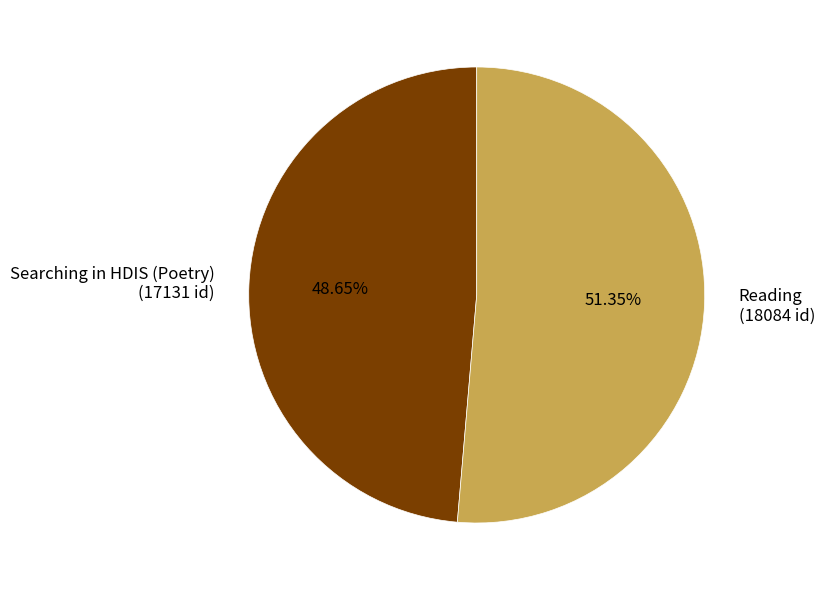

To the nearest percent, what is the combined percentage of Reading and Searching in HDIS (Poetry)?

100%